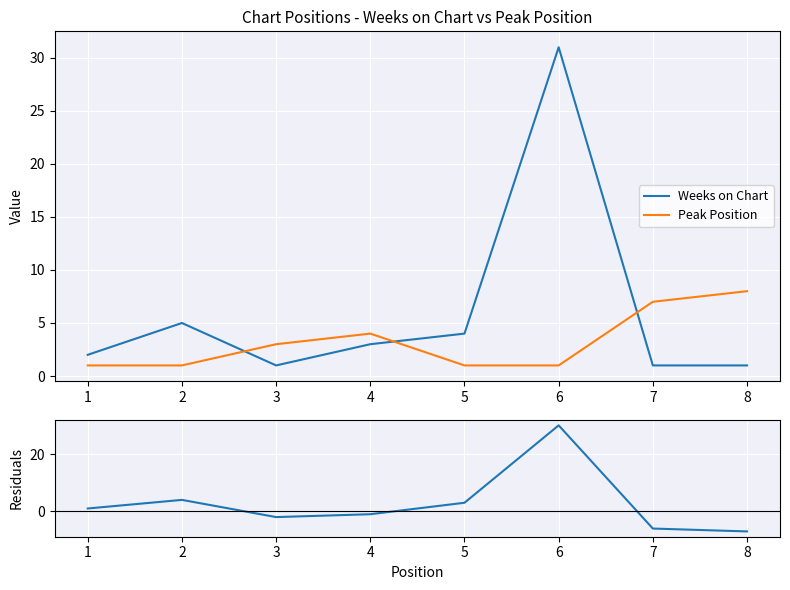

True or false: Weeks on Chart and Peak Position intersect in this chart.

True